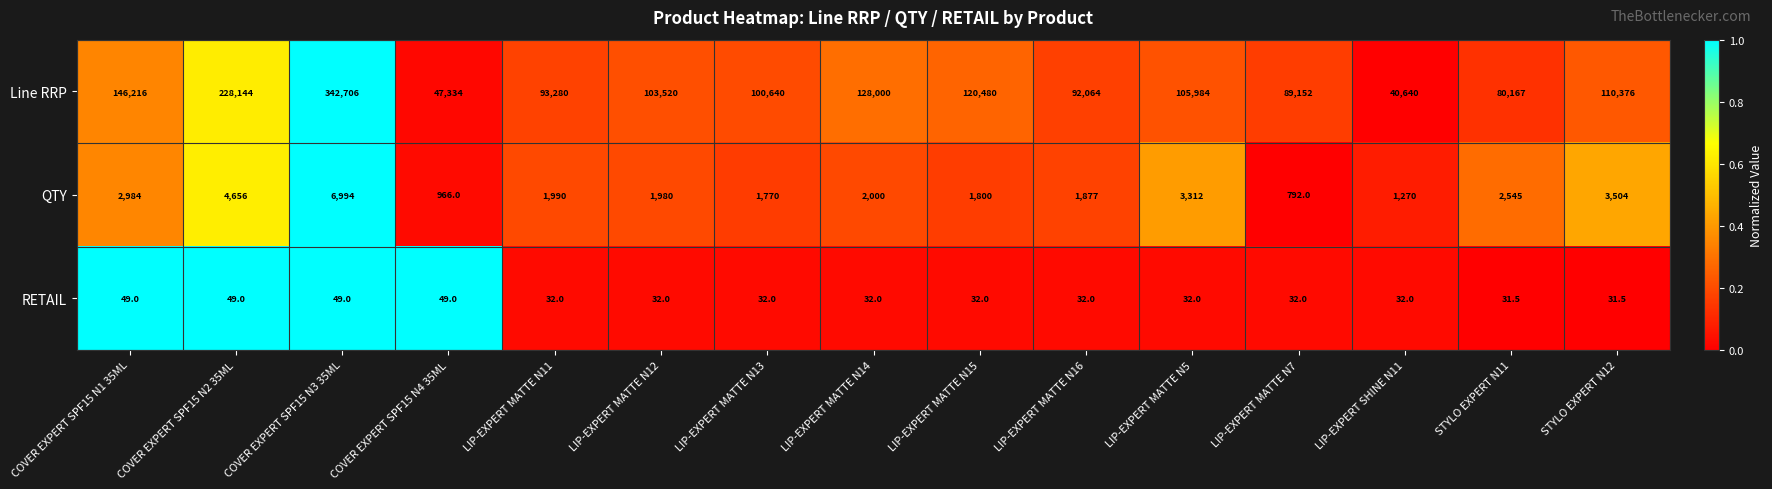

True or false: QTY has a value of 1292.9 at LIP-EXPERT MATTE N14.

False